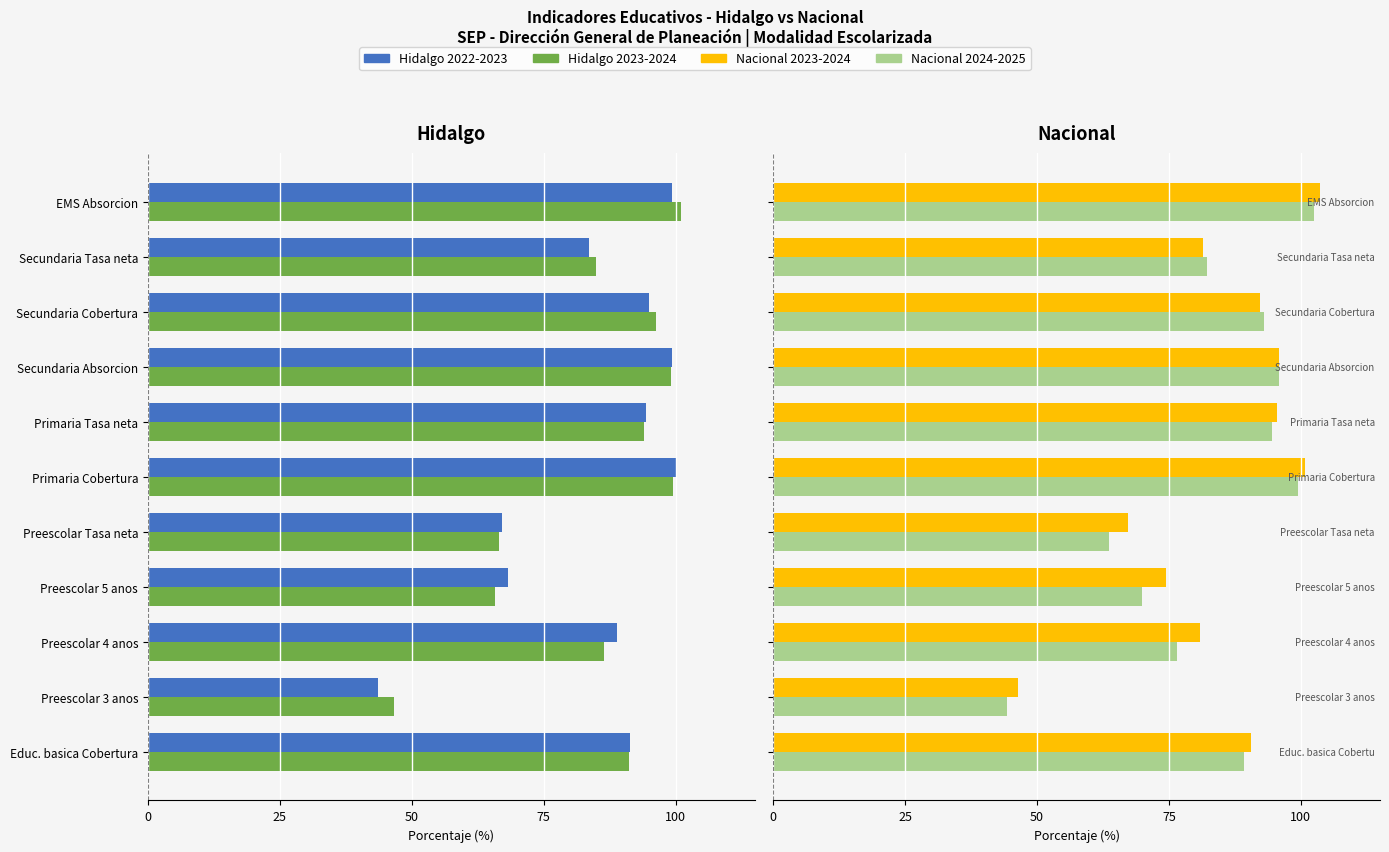

What is the difference between the second highest and second lowest values in the Hidalgo 2022-2023 series?

32.2